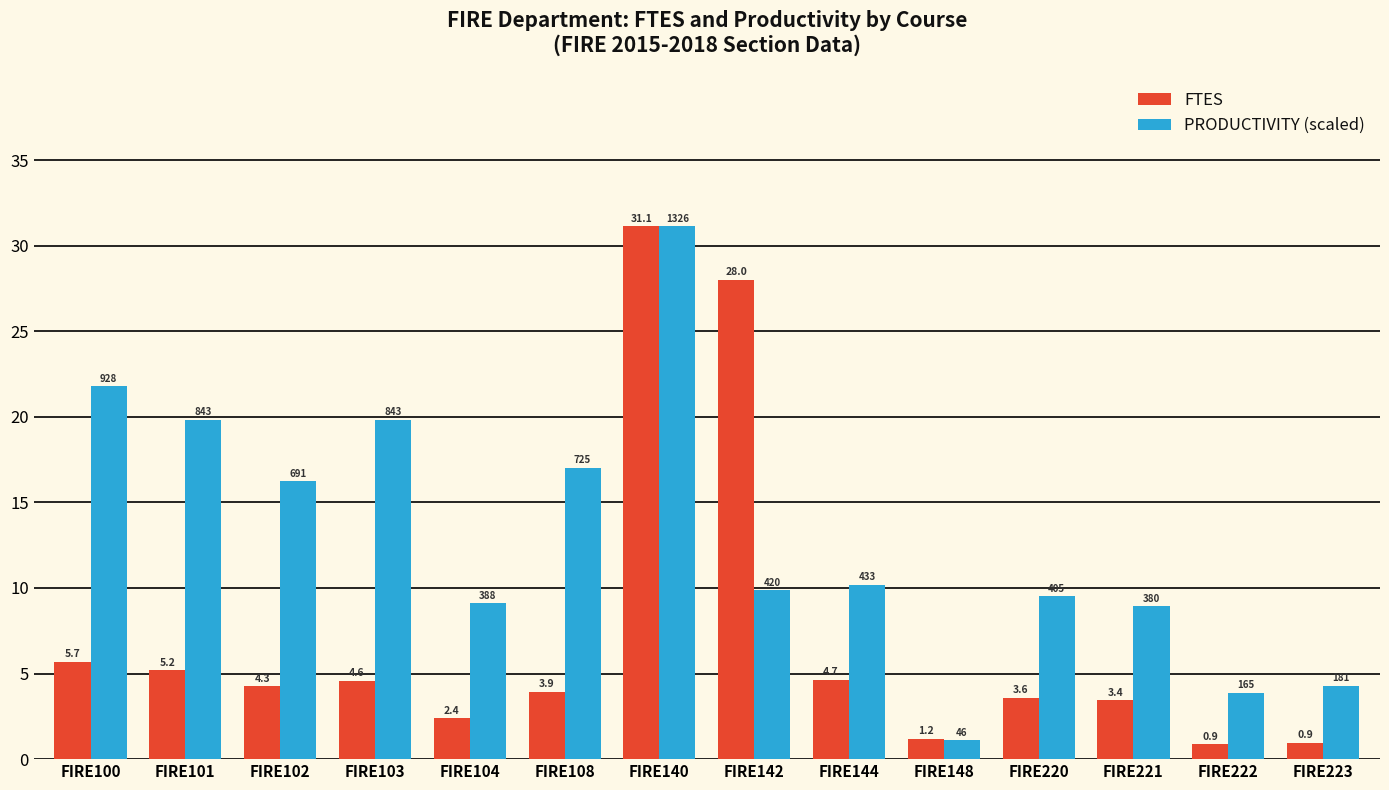

Rank the series by their average value, from highest to lowest.

PRODUCTIVITY (scaled), FTES